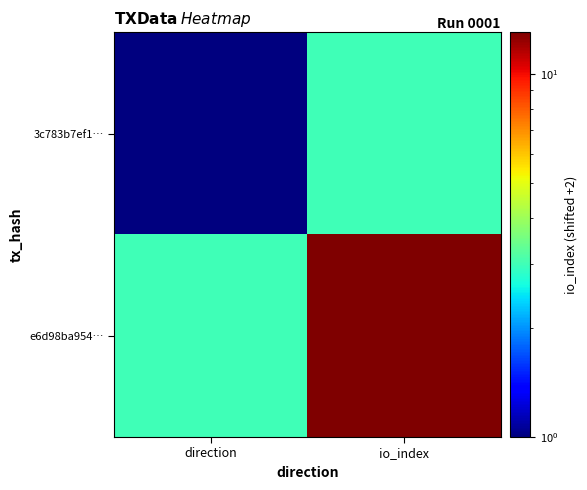

What is the spread (max minus min) of values at direction?

2